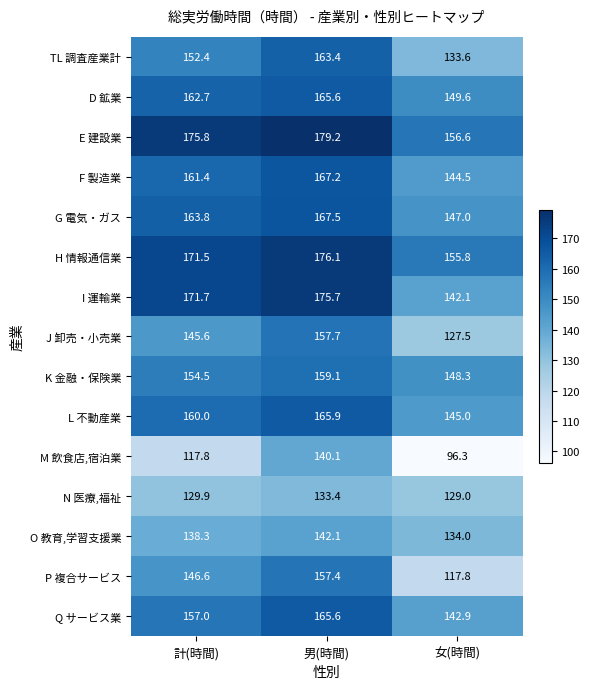

At how many categories does at least one series exceed 98?

3